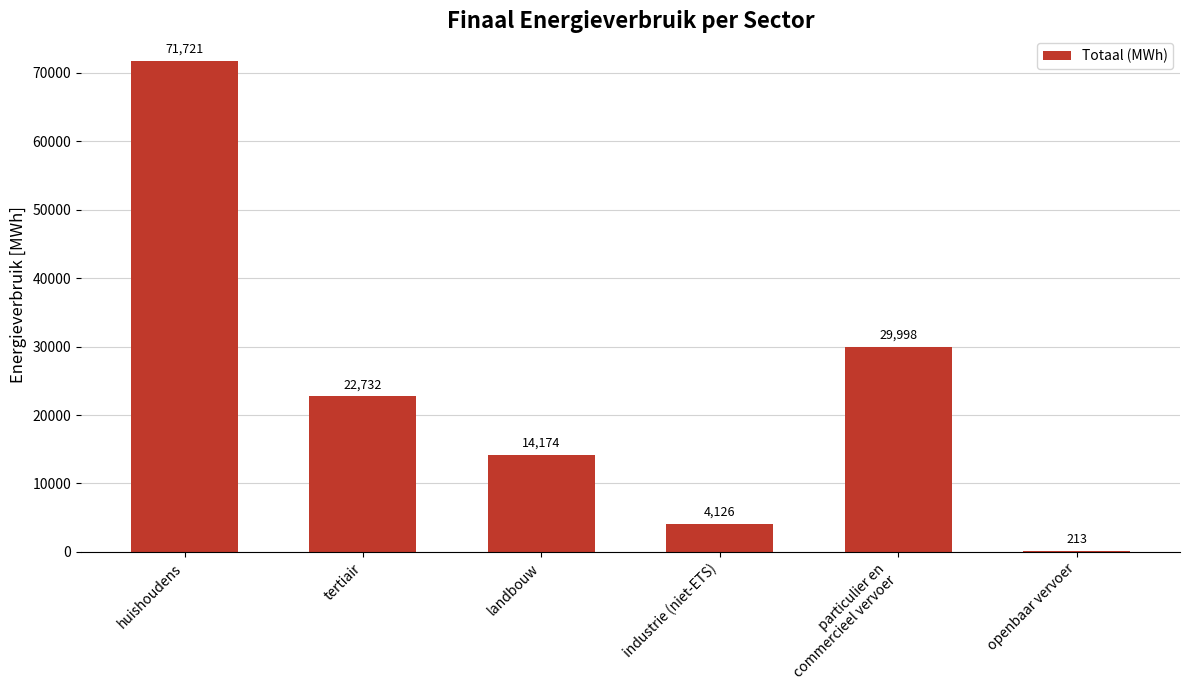

Is it true that the value at openbaar vervoer is 212.8?

True